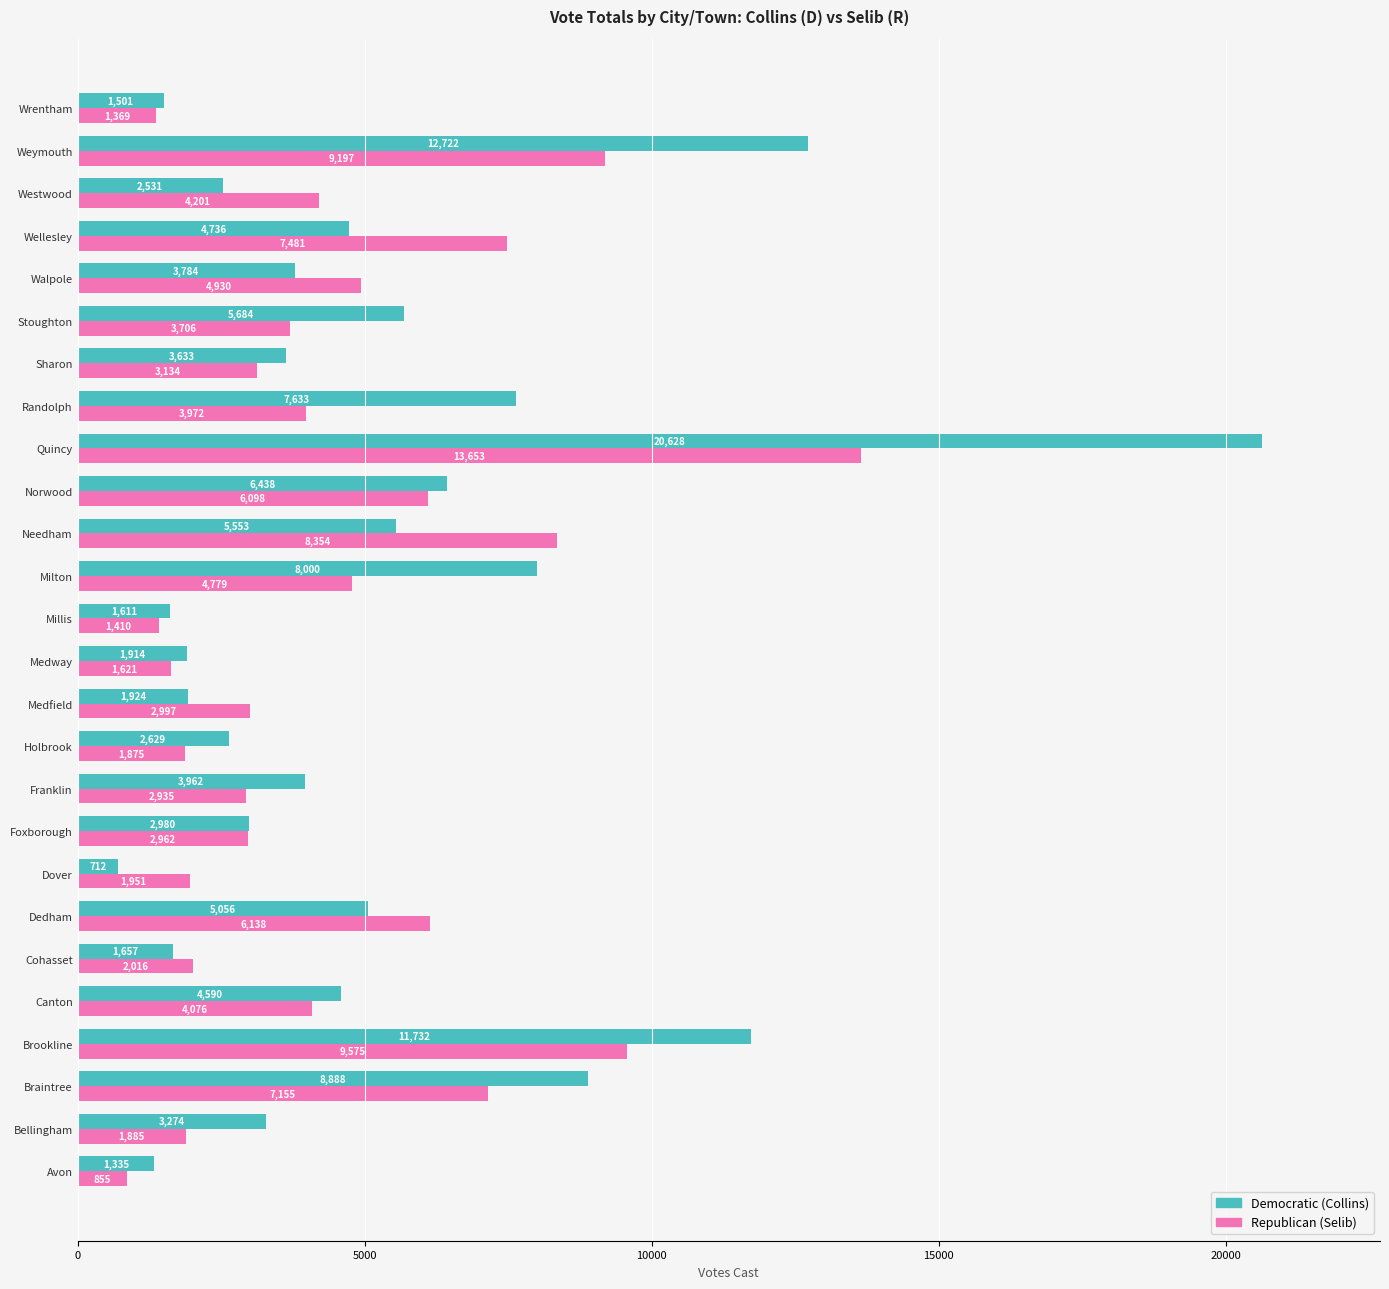

True or false: Republican (Selib) has a value of 4930 at Walpole.

True